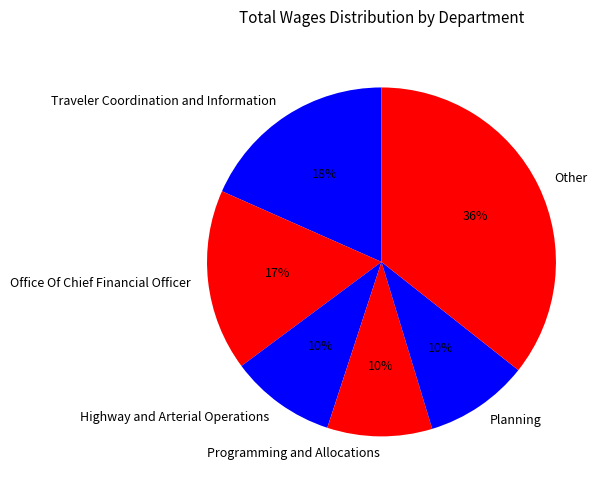

Does Traveler Coordination and Information represent more than half of the total?

No